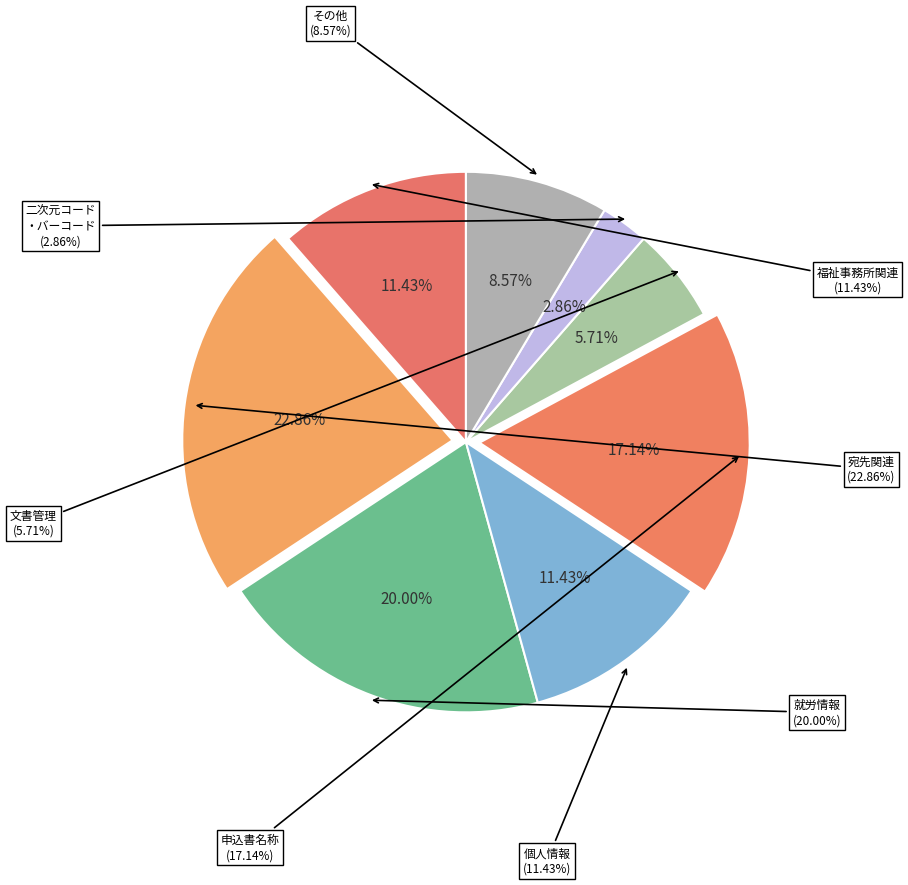

Combined, do 所在地 and 必須 account for over 50%?

Yes